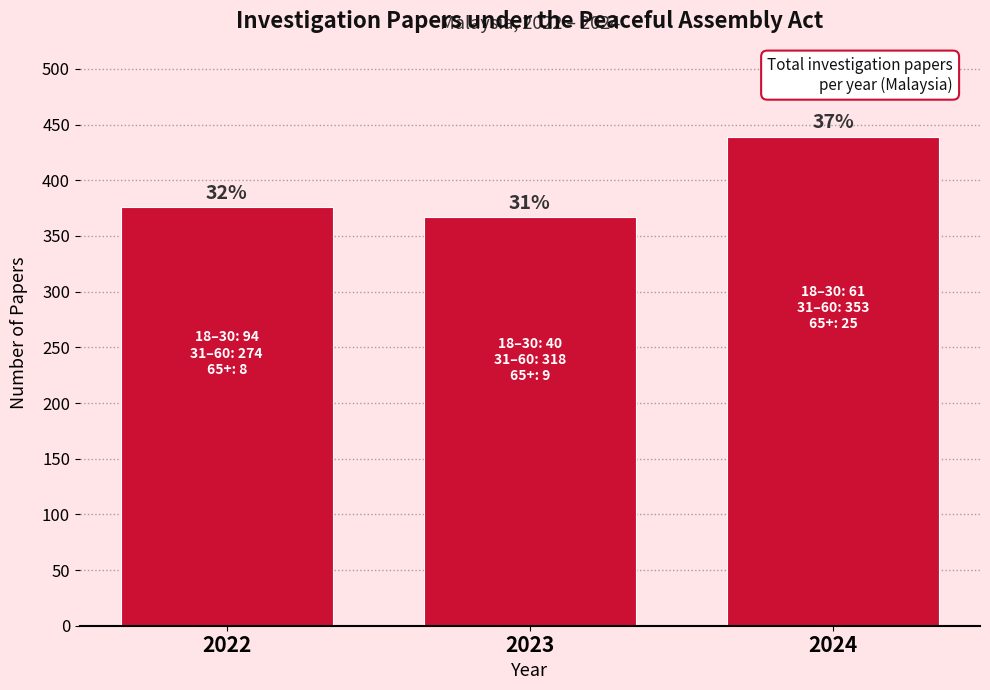

How many bars are there in total?

3